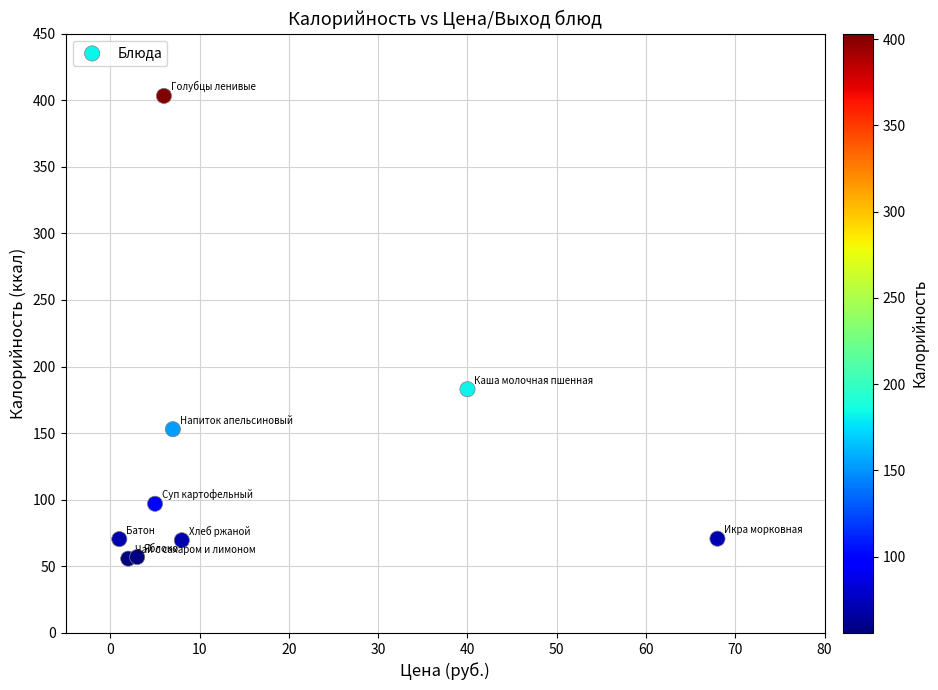

What Y value in the scatter plot is closest to 229?

183.0